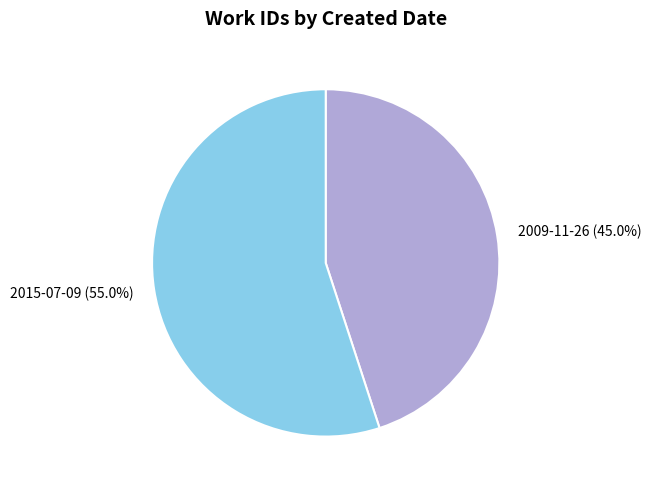

Between 2009-11-26 and 2015-07-09, which is larger?

2015-07-09